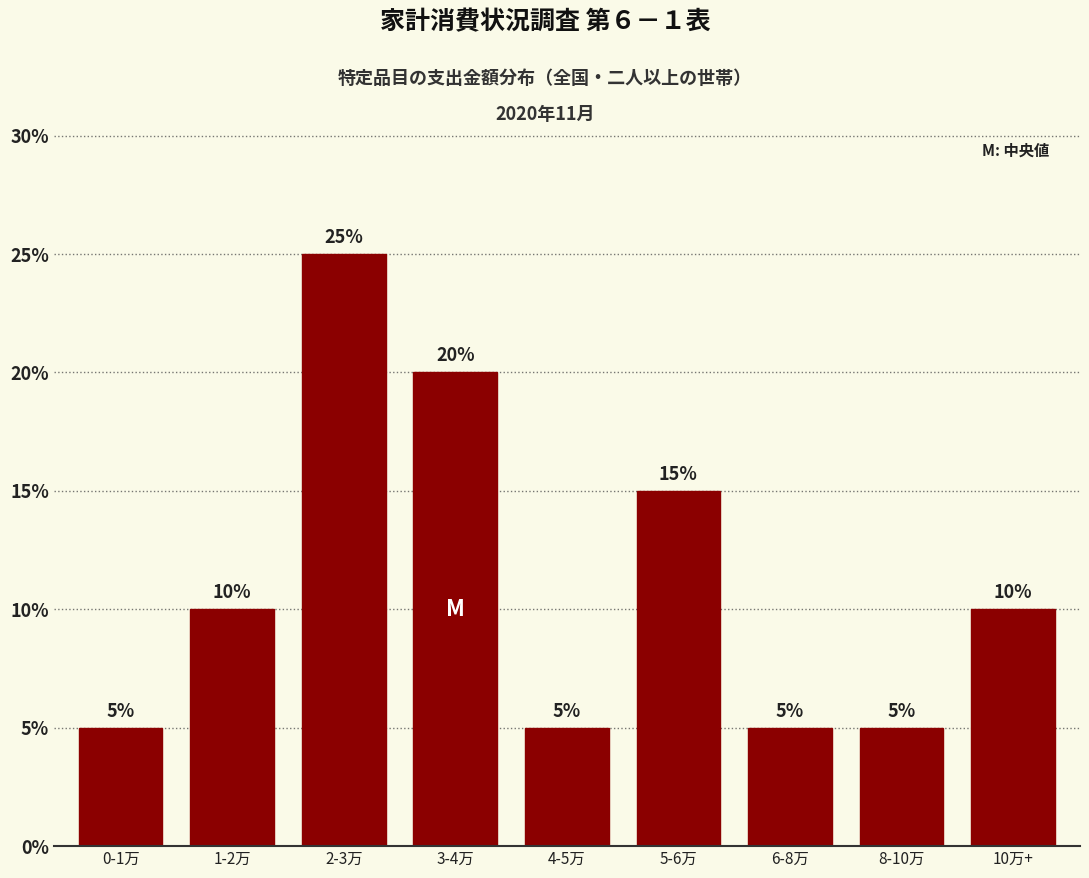

Reading left to right, what are all the values shown in this chart?

0-1万=5	1-2万=10	2-3万=25	3-4万=20	4-5万=5	5-6万=15	6-8万=5	8-10万=5	10万+=10